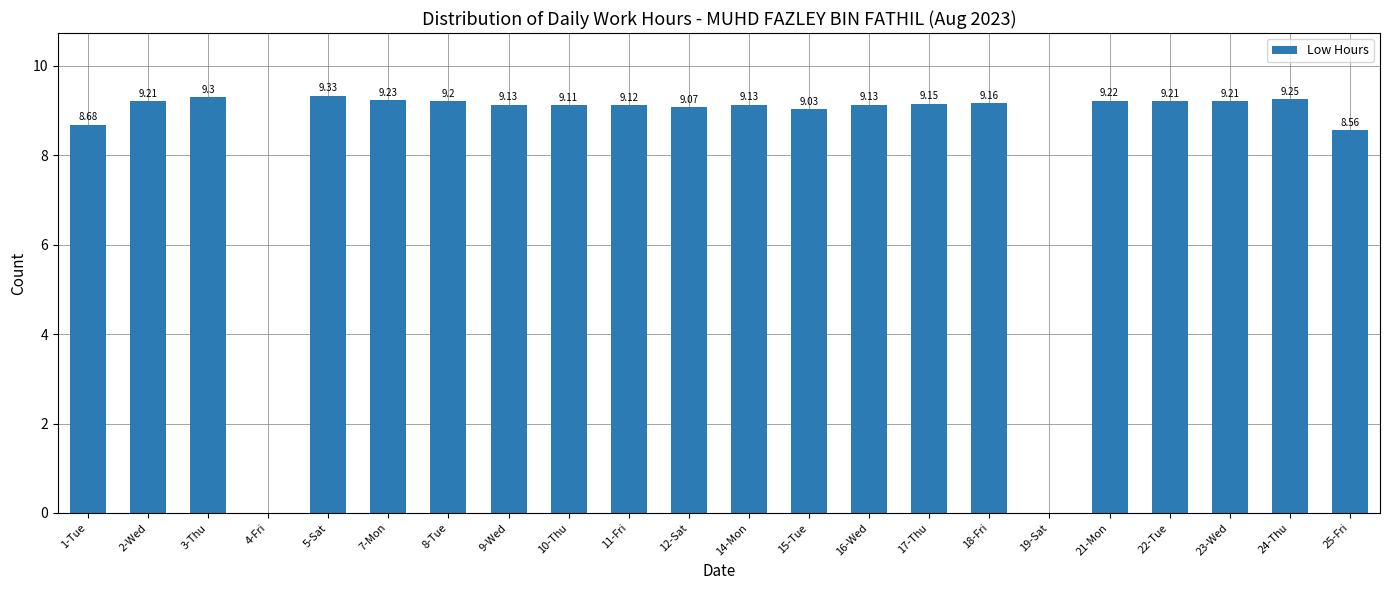

Which label corresponds to the largest value in the chart?

5-Sat